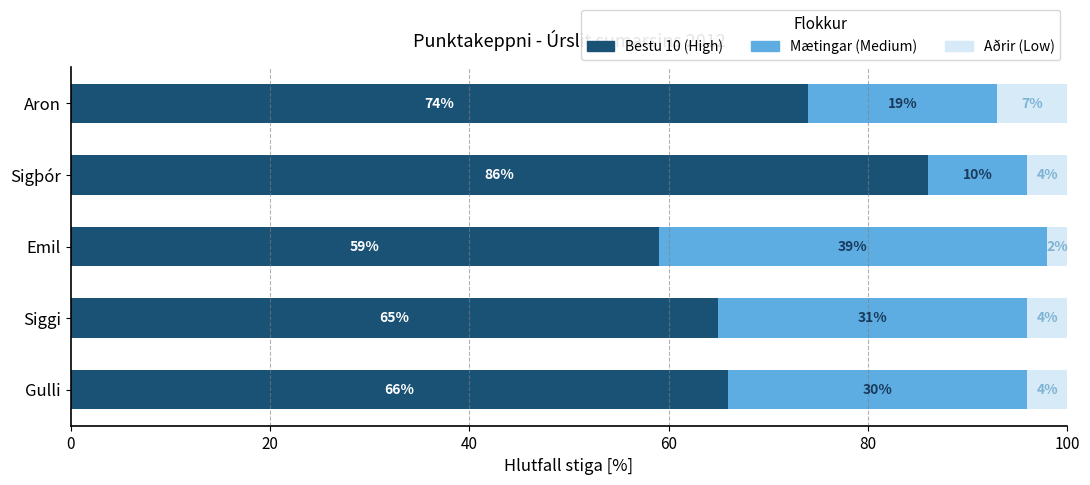

What are all the series names shown in the legend?

Bestu 10 (High), Mætingar (Medium), Aðrir (Low)